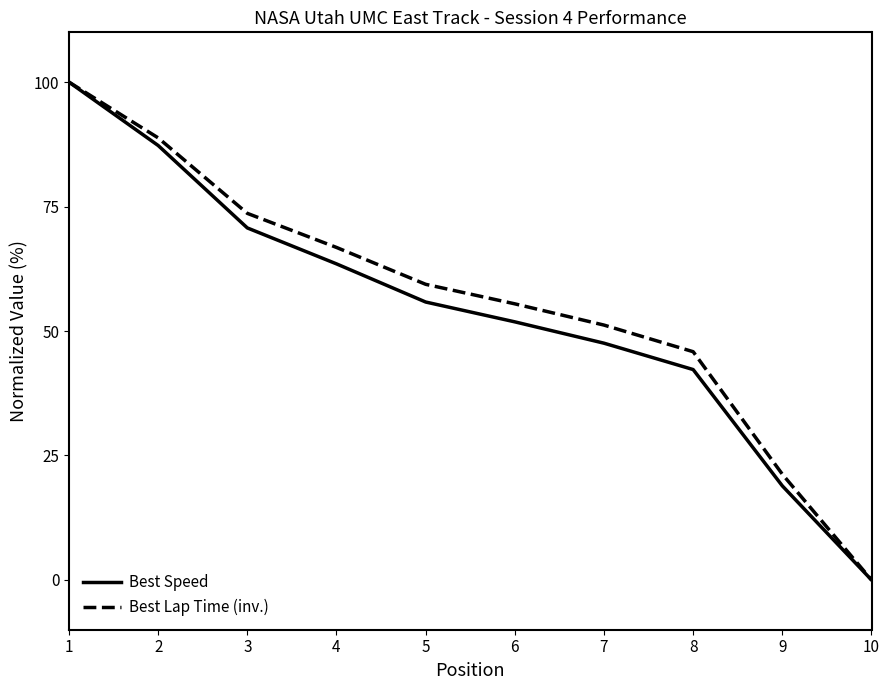

The Best Speed series shows 69.2 at 6. True or false?

False